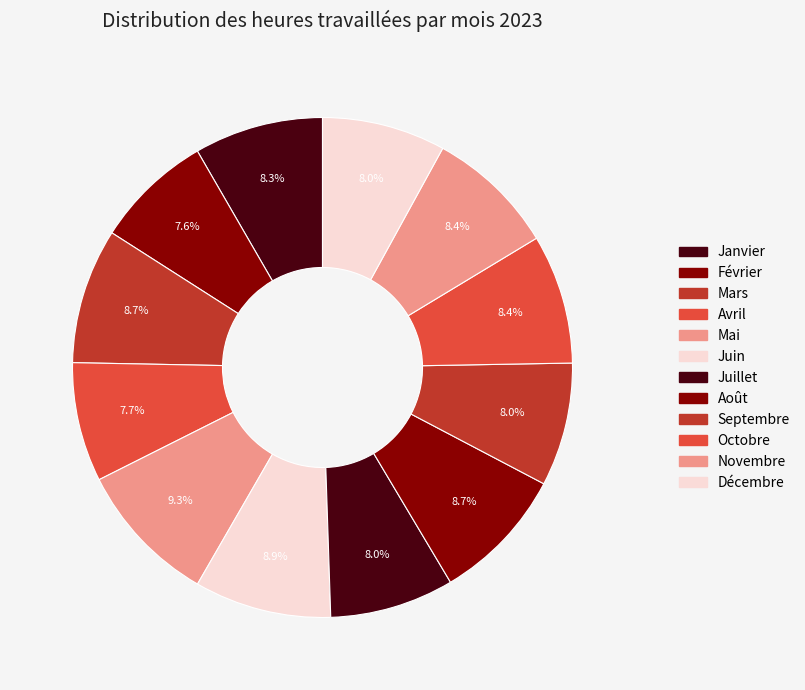

Which has a higher value, Novembre or Juin?

Juin